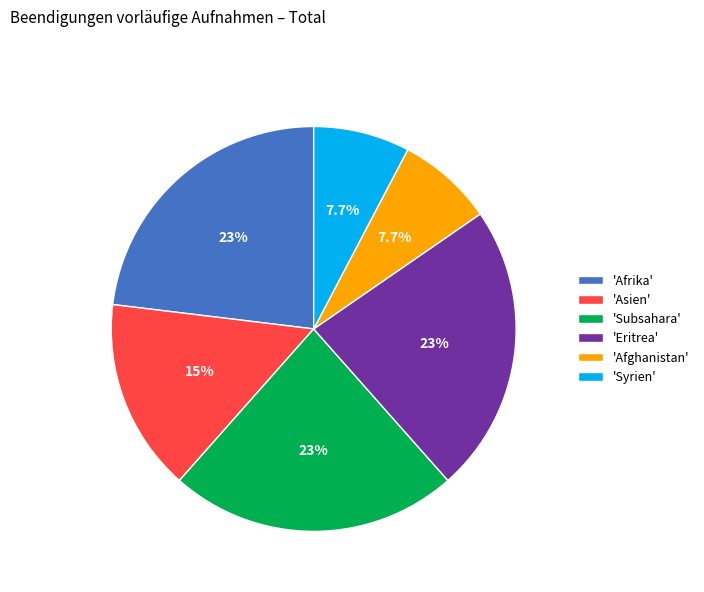

To the nearest percent, what is the average slice percentage?

17%